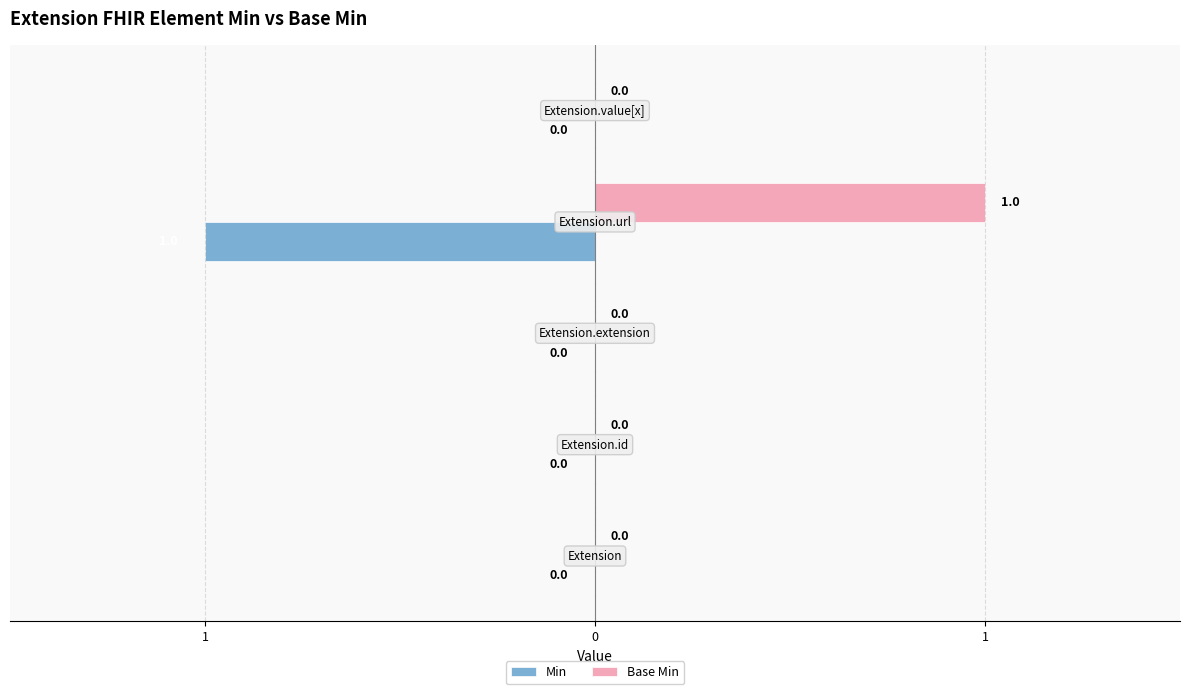

What are all the series names shown in the legend?

Min, Base Min